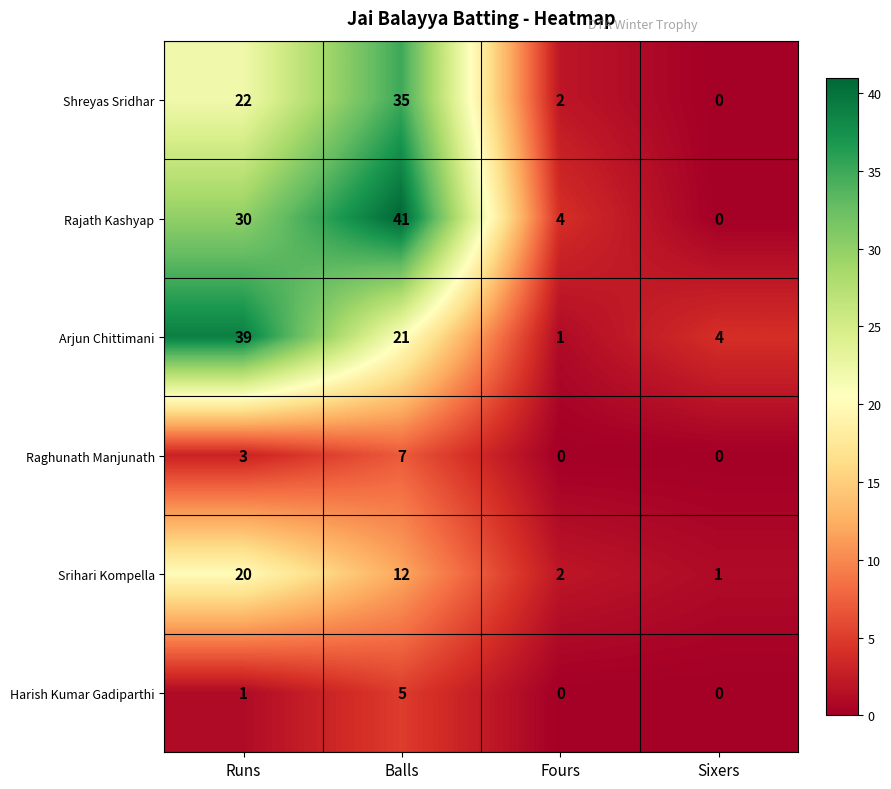

Which category has the lowest value in the Rajath Kashyap series?

Sixers